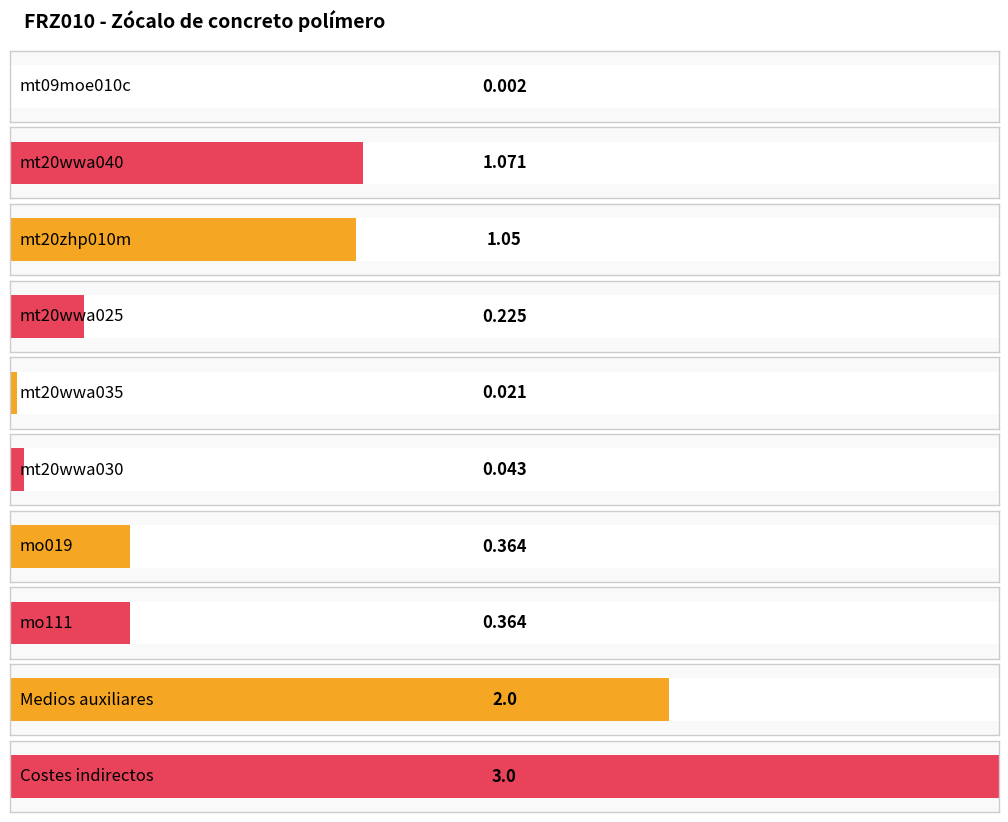

Are the bars grouped side by side (vs. stacked)?

No